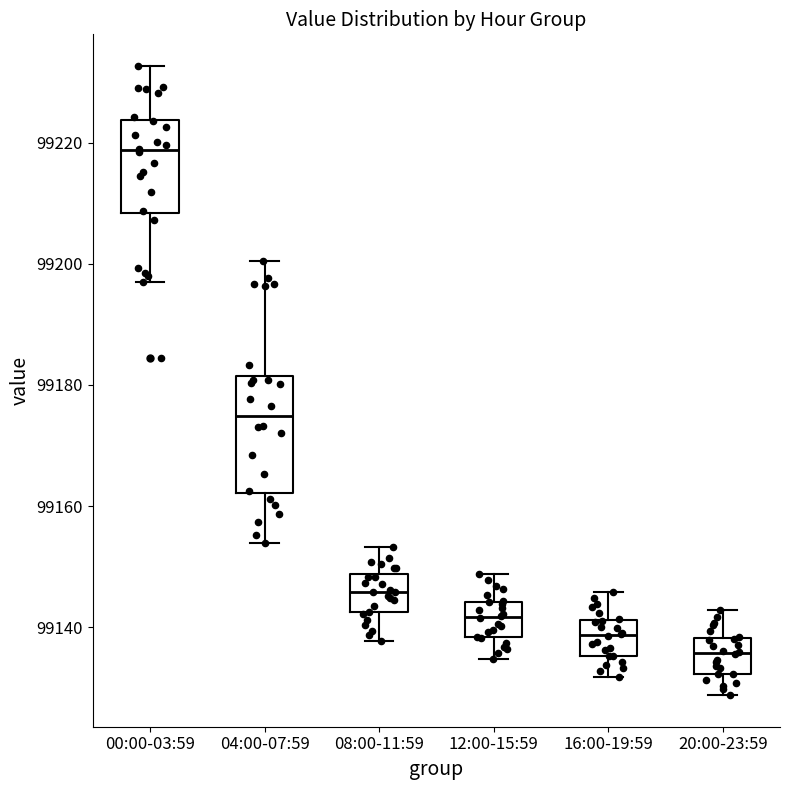

Reading left to right, transcribe this box plot: for each box, give where its median line is, the range the box spans, and where its two whiskers end, as read against the y-axis. The values are not printed on the chart, so give them approximately, as read against the axis.

00:00-03:59: median 99218, box 99208 to 99224, whiskers 99198 to 99232
04:00-07:59: median 99174, box 99162 to 99182, whiskers 99154 to 99200
08:00-11:59: median 99146, box 99142 to 99148, whiskers 99138 to 99154
12:00-15:59: median 99142, box 99138 to 99144, whiskers 99134 to 99148
16:00-19:59: median 99138, box 99136 to 99142, whiskers 99132 to 99146
20:00-23:59: median 99136, box 99132 to 99138, whiskers 99128 to 99142